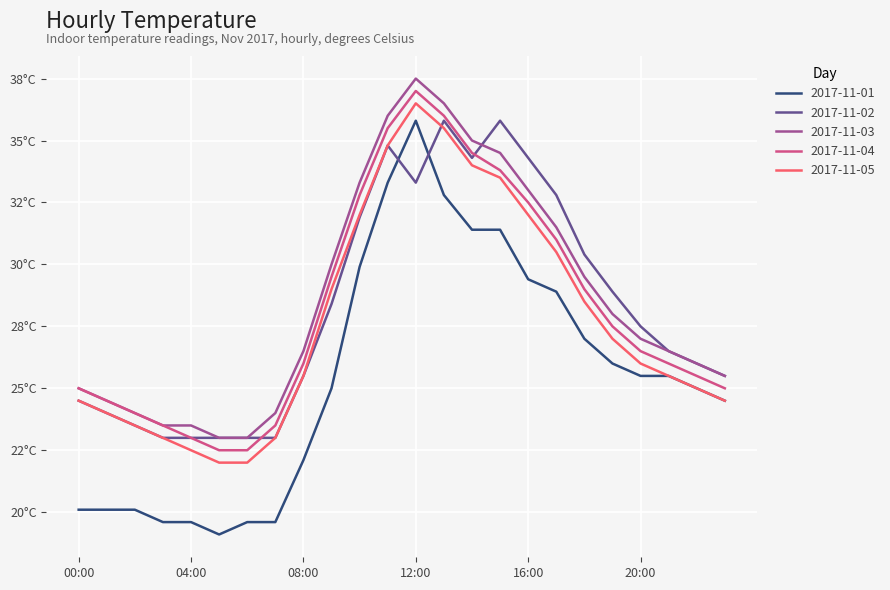

Where is 2017-11-02 nearest to the value 29?

19:00